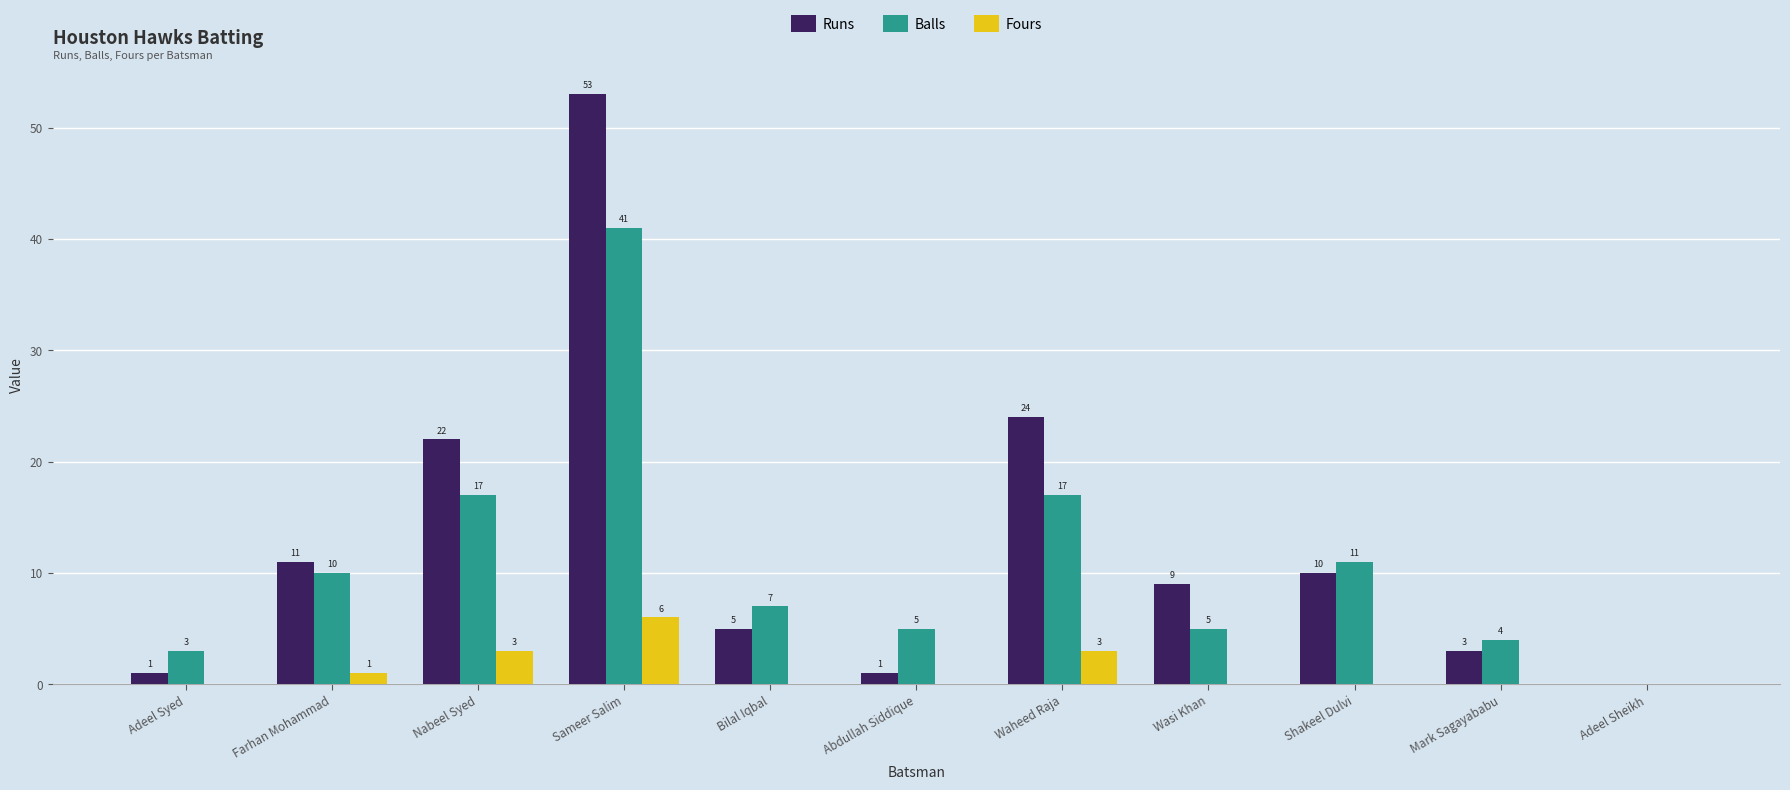

The Fours series shows 1 at Farhan Mohammad. True or false?

True